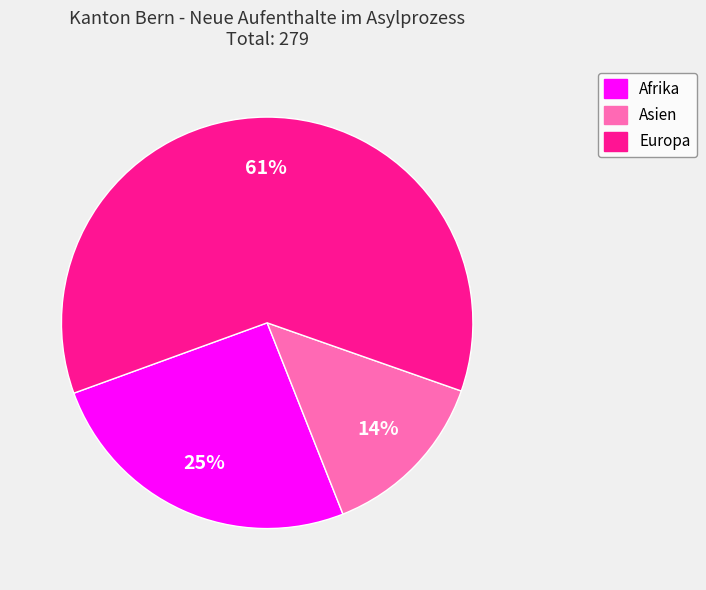

To the nearest percent, what is the difference between the largest and smallest slice percentages?

47%